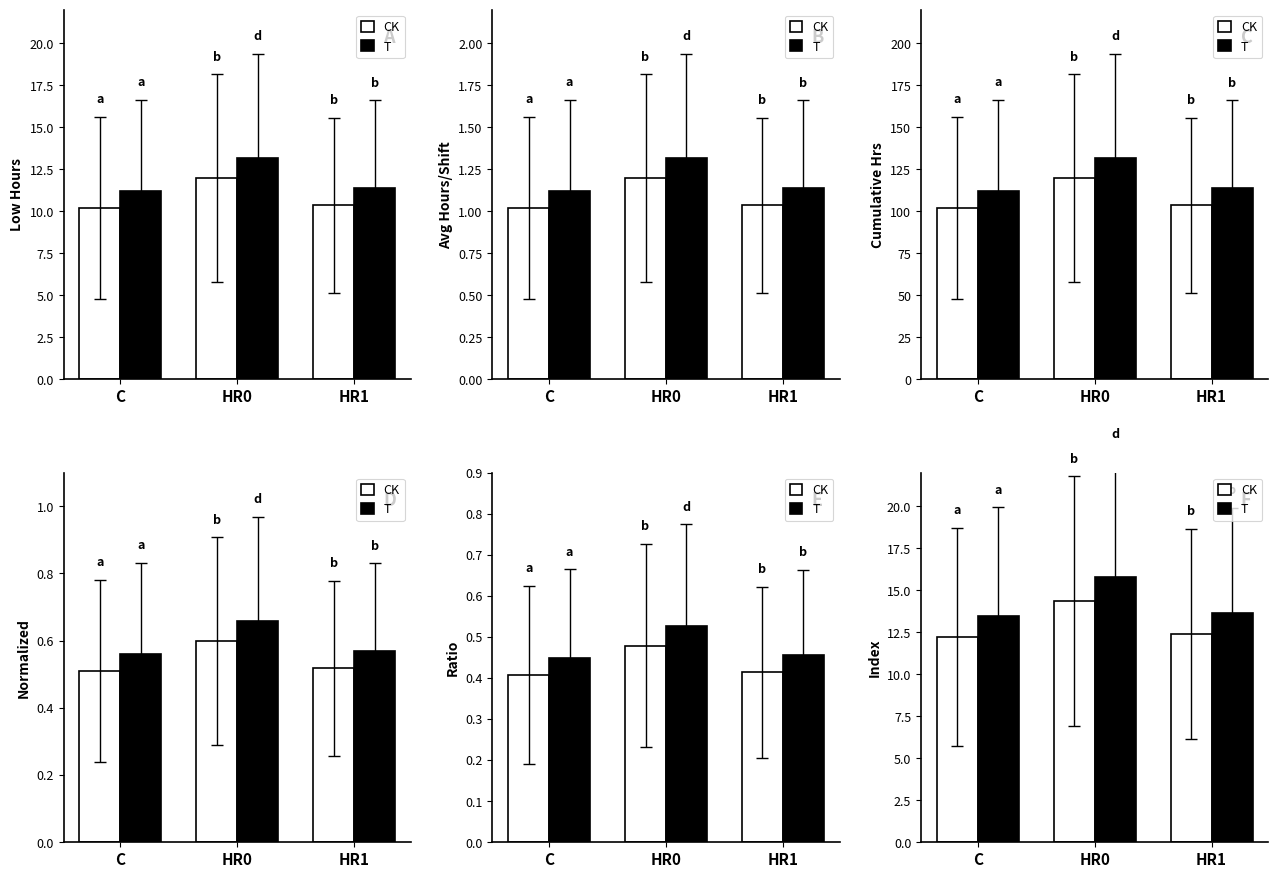

At which label does CK reach its minimum?

C